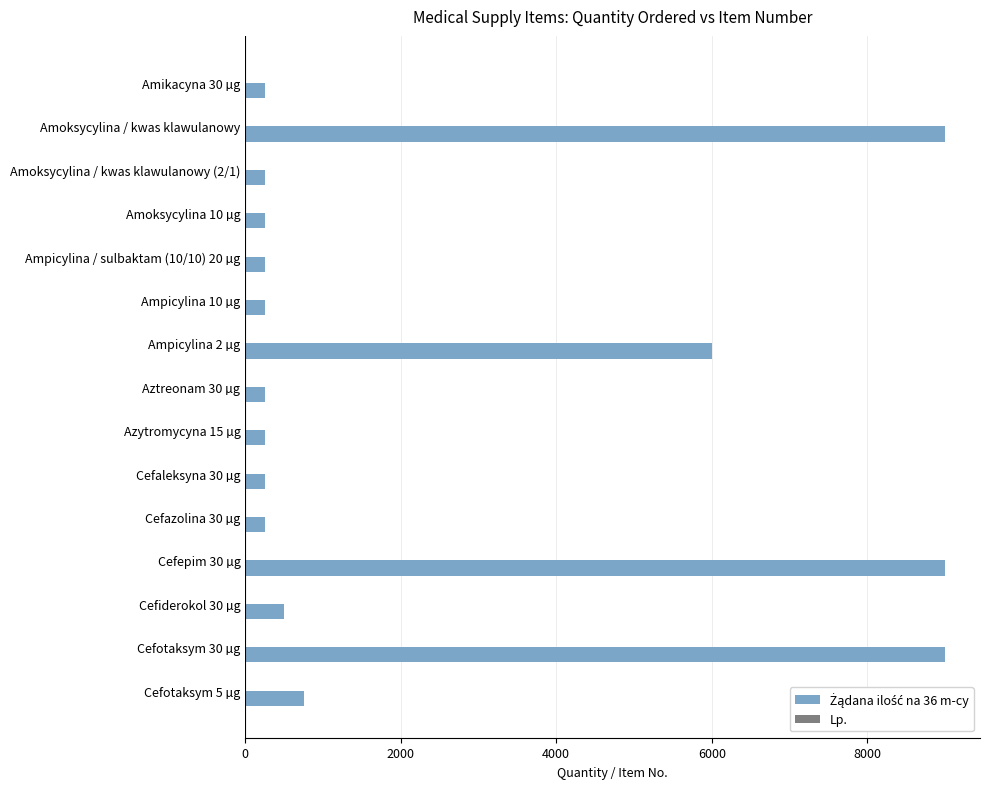

What is the maximum value shown in the chart?

9000